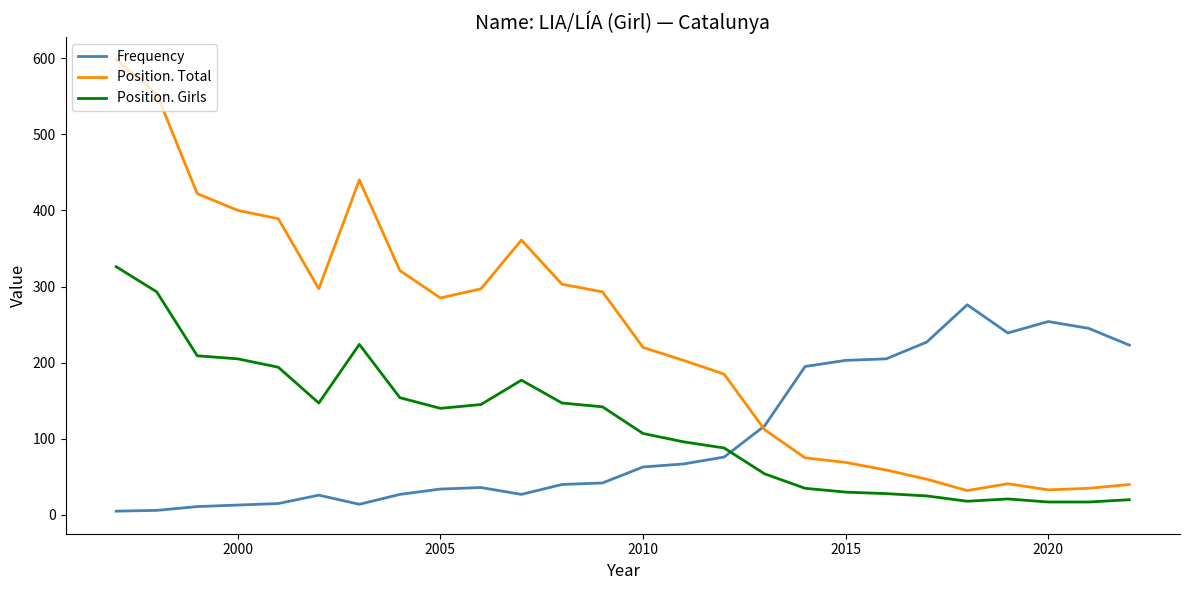

Which series has the largest range (max minus min)?

Position. Total